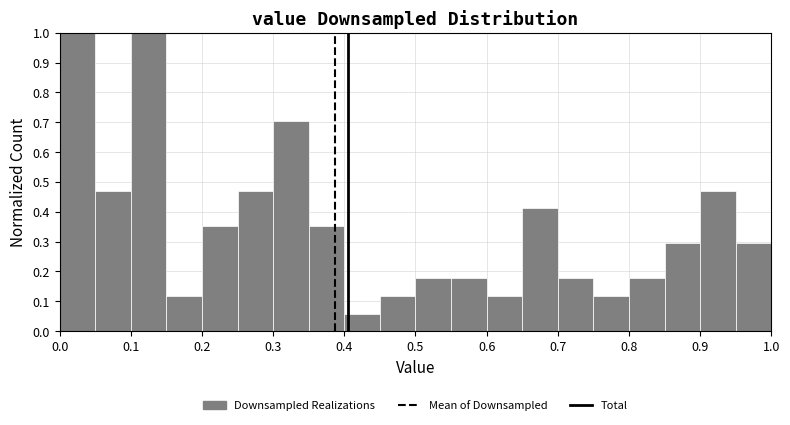

How tall is the bar that spans 0.10 to 0.15 on the x-axis? The values are not printed on the chart, so give them approximately, as read against the axis.

1.00